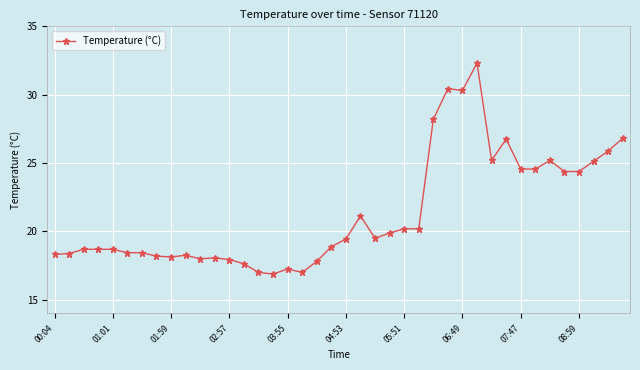

How many data points does each series have?

40